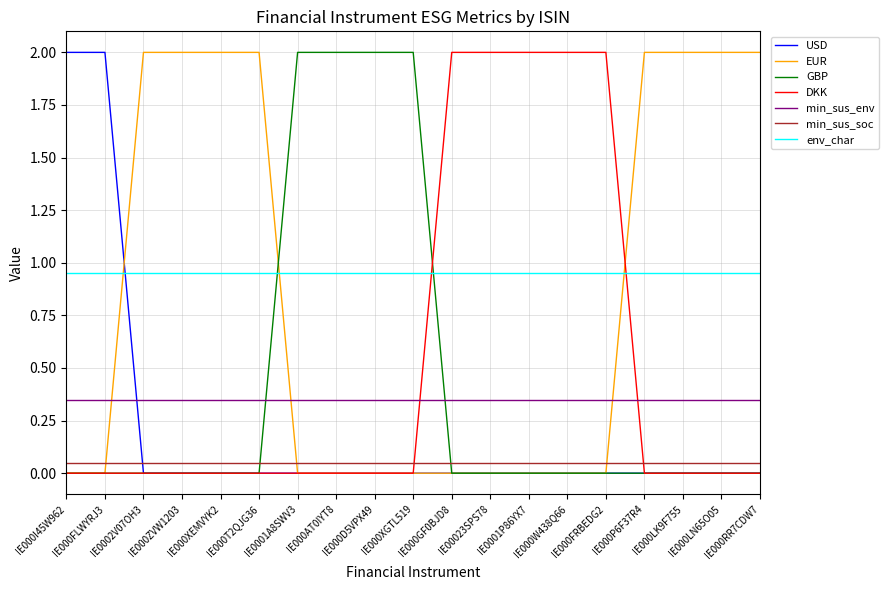

What is the difference between the highest and lowest values at IE000LK9F755?

2.0